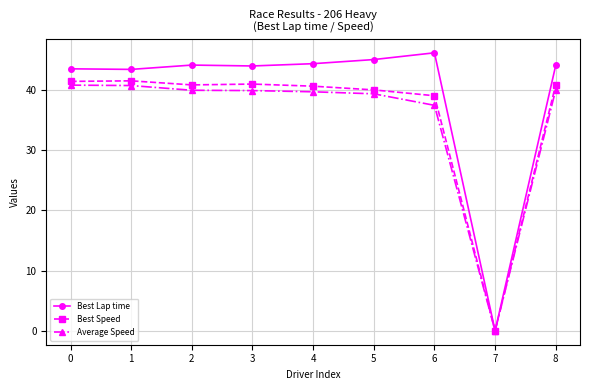

How many categories are shown in the chart?

9